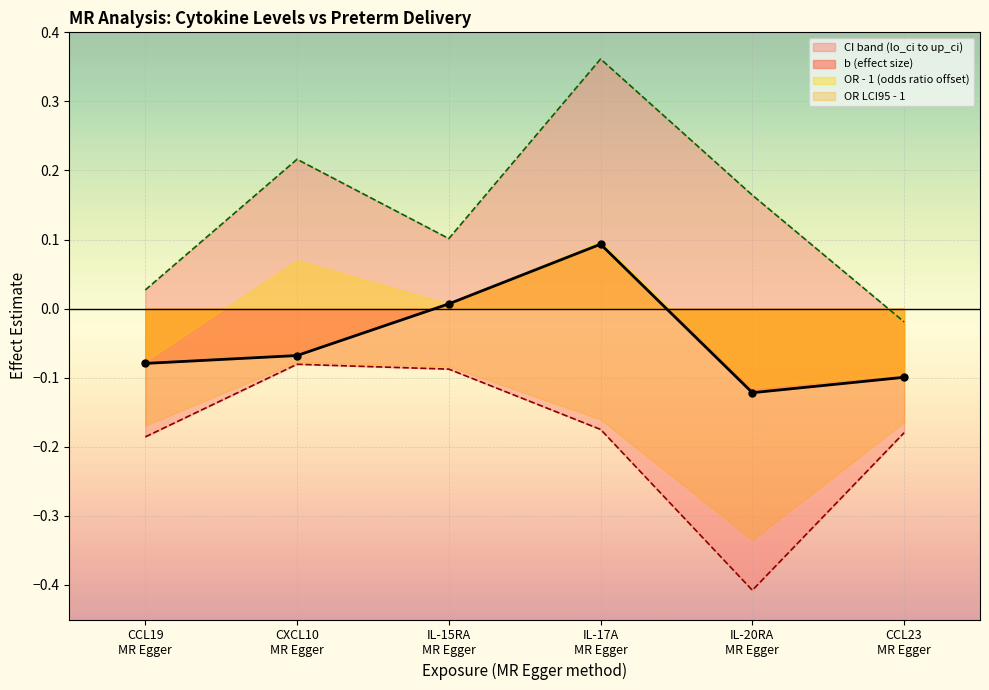

True or false: b (effect size) has more than 0 points higher than both neighbors.

True